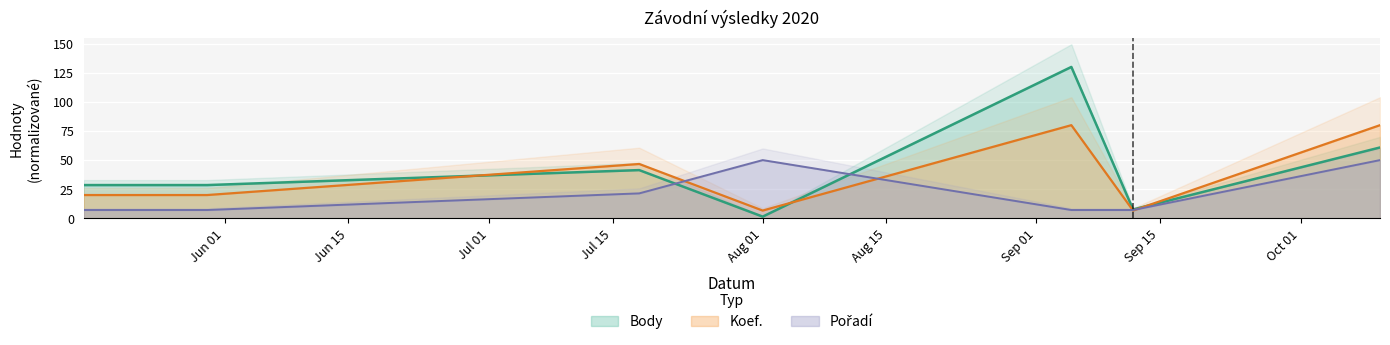

At which label does Koef. first exceed 20?

2020-07-18